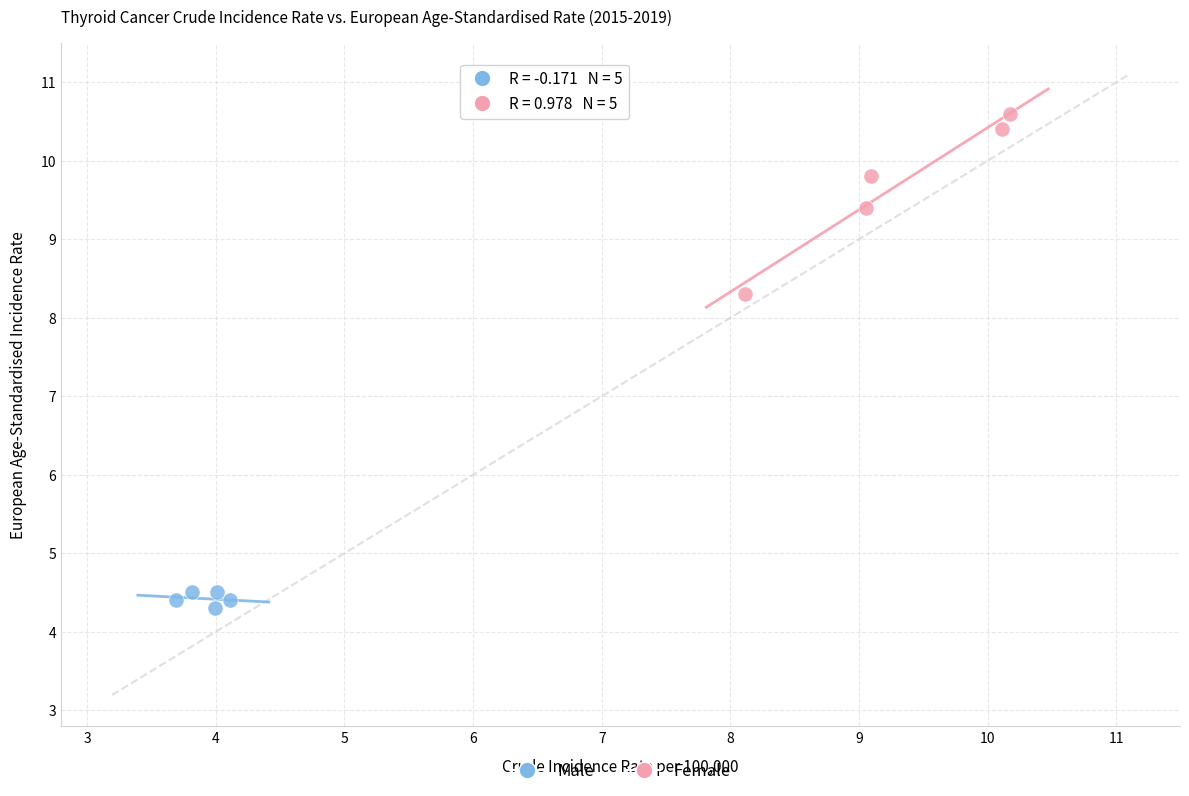

Which series reaches the maximum Y coordinate?

Female